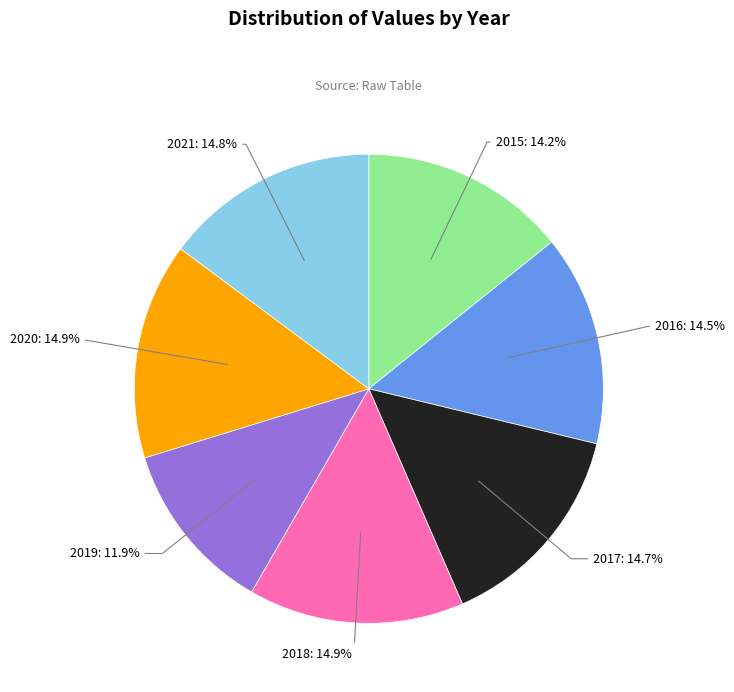

To the nearest percent, what percentage of the pie is 2019?

12%